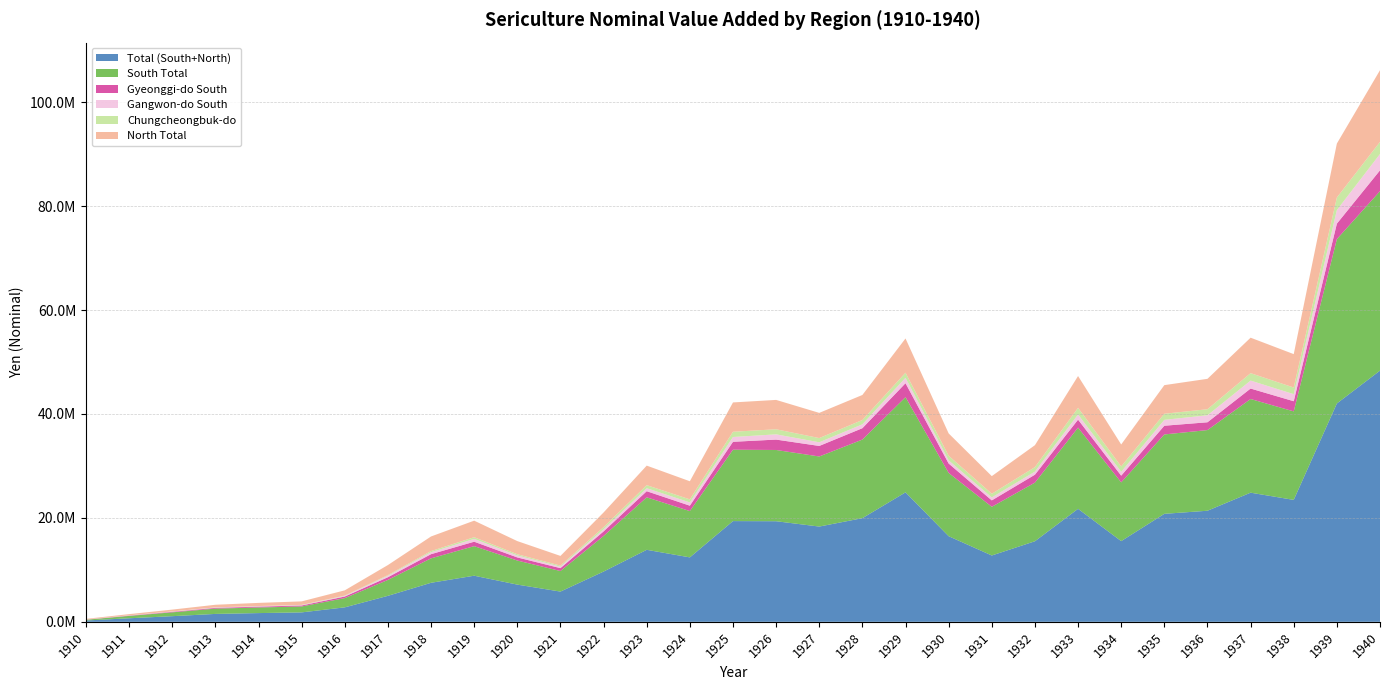

Reading left to right, list all the values displayed in this chart.

Total (South+North): 1910=255901.6	1911=682148.5	1912=1086262.5	1913=1520515.8	1914=1680630.3	1915=1816325.3	1916=2785048.8	1917=5002553.6	1918=7511717.6	1919=8874957.4	1920=7161063.9	1921=5820085.9	1922=9672357.3	1923=13859974.2	1924=12401601.3	1925=19386593.5	1926=19360848.9	1927=18335402.4	1928=19948400.4	1929=24917855.0	1930=16477376.9	1931=12767079.3	1932=15506802.6	1933=21749428.7	1934=15531294.2	1935=20783810.1	1936=21379214.9	1937=24855302.2	1938=23465989.6	1939=42022120.7	1940=48346954.4
South Total: 1910=141003.6	1911=453133.0	1912=736771.1	1913=1019418.7	1914=1077707.5	1915=1141997.8	1916=1777969.0	1917=3059012.7	1918=4703314.8	1919=5691495.8	1920=4633086.3	1921=3955410.6	1922=6845674.0	1923=10099600.9	1924=8915963.5	1925=13742016.8	1926=13711929.8	1927=13486077.9	1928=15128839.1	1929=18320800.0	1930=12181588.0	1931=9370444.7	1932=11284560.0	1933=15626824.4	1934=11304453.7	1935=15278125.2	1936=15525663.0	1937=18028729.8	1938=17036174.6	1939=31635311.8	1940=34545152.9
Gyeonggi-do South: 1910=19722.4	1911=56770.6	1912=101380.9	1913=145232.0	1914=164595.5	1915=185804.0	1916=302355.8	1917=521105.3	1918=803708.0	1919=851651.7	1920=598829.9	1921=555015.5	1922=879618.0	1923=1178965.6	1924=1033425.6	1925=1518461.1	1926=2000411.1	1927=2028072.9	1928=2186621.1	1929=2687021.2	1930=1805935.0	1931=1232962.0	1932=1524077.2	1933=1533012.4	1934=1293844.5	1935=1677959.0	1936=1501071.6	1937=2013276.0	1938=1954821.0	1939=2975241.8	1940=4003733.9
Gangwon-do South: 1910=27116.3	1911=46840.8	1912=57884.1	1913=71553.2	1914=86250.6	1915=76359.2	1916=125692.8	1917=276865.3	1918=380101.2	1919=540973.6	1920=381797.8	1921=281874.7	1922=419494.1	1923=574205.7	1924=626853.2	1925=924160.4	1926=1007008.0	1927=703269.2	1928=751419.6	1929=1037686.7	1930=611413.6	1931=568266.8	1932=593270.1	1933=994166.7	1934=742302.2	1935=1131546.0	1936=1343452.4	1937=1530088.8	1938=1360927.4	1939=2612041.7	1940=3145799.5
Chungcheongbuk-do: 1910=10139.7	1911=14013.3	1912=18707.8	1913=25698.7	1914=31238.3	1915=38602.1	1916=61860.6	1917=124045.0	1918=220169.7	1919=326378.7	1920=234170.5	1921=207843.8	1922=401689.8	1923=589884.1	1924=590540.6	1925=1008362.8	1926=979778.4	1927=811500.9	1928=825332.3	1929=976700.3	1930=887353.2	1931=705931.1	1932=864334.2	1933=1279474.0	1934=1033018.6	1935=1175905.0	1936=1165070.6	1937=1431390.8	1938=1274587.2	1939=2418876.7	1940=2323456.4
North Total: 1910=114898.0	1911=229015.5	1912=349491.4	1913=501097.1	1914=602922.9	1915=674327.5	1916=1007079.8	1917=1943540.9	1918=2808402.8	1919=3183461.6	1920=2527977.6	1921=1864675.4	1922=2826683.3	1923=3760373.3	1924=3485637.8	1925=5644576.7	1926=5648919.2	1927=4849324.4	1928=4819561.3	1929=6597055.1	1930=4295789.0	1931=3396634.6	1932=4222242.5	1933=6122604.3	1934=4226840.6	1935=5505684.9	1936=5853551.9	1937=6826572.4	1938=6429814.0	1939=10386808.9	1940=13801801.5